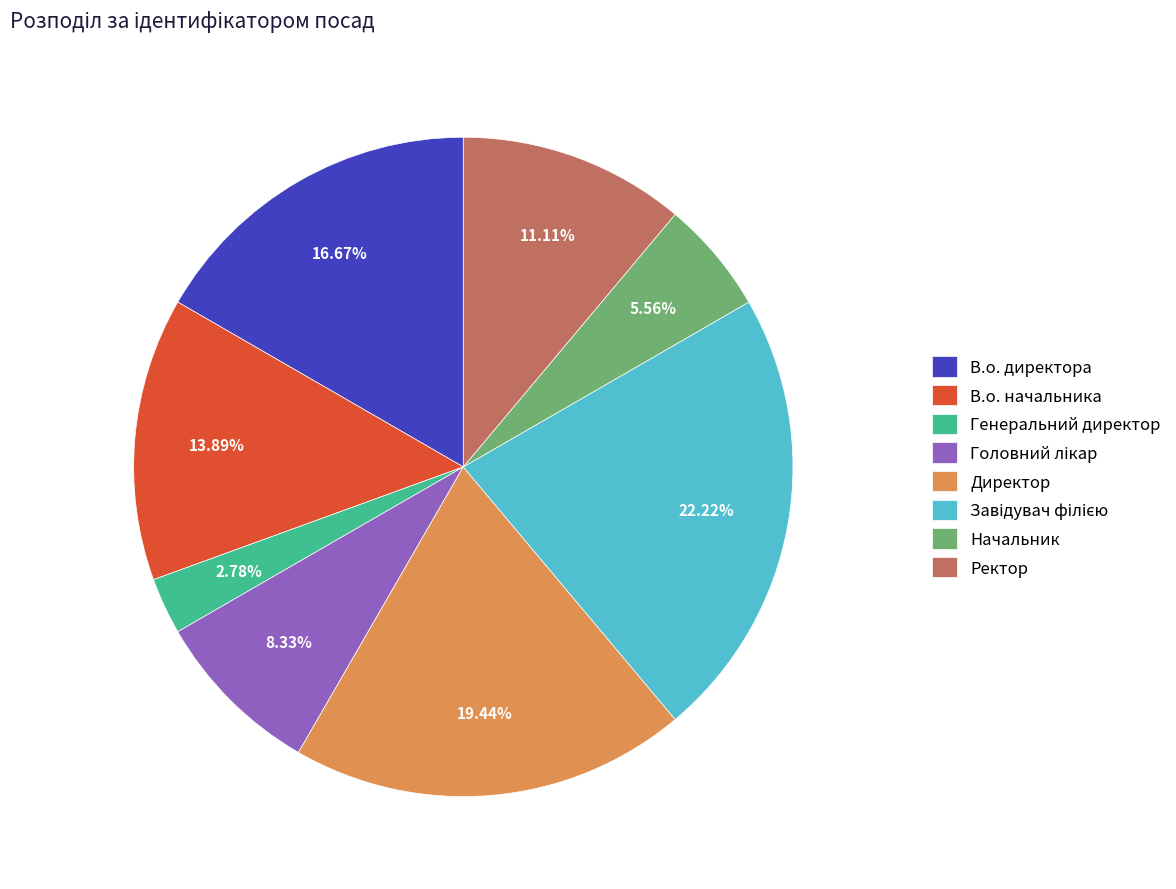

Combined, do Начальник and Генеральний директор account for over 50%?

No